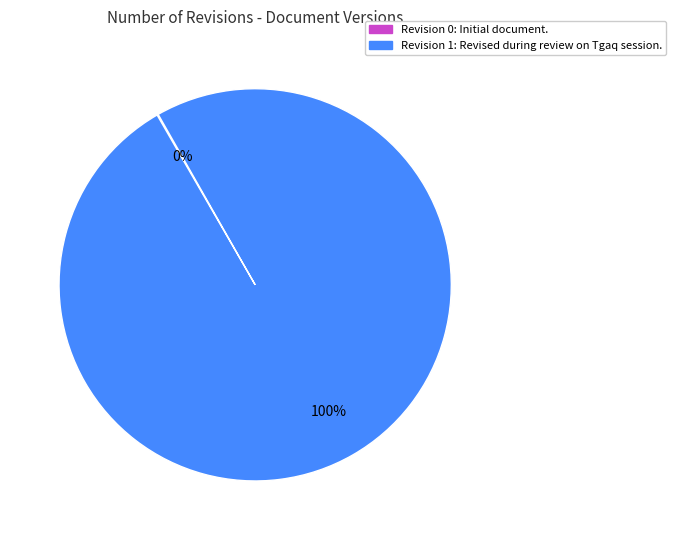

To the nearest percent, what is the average slice percentage?

50%